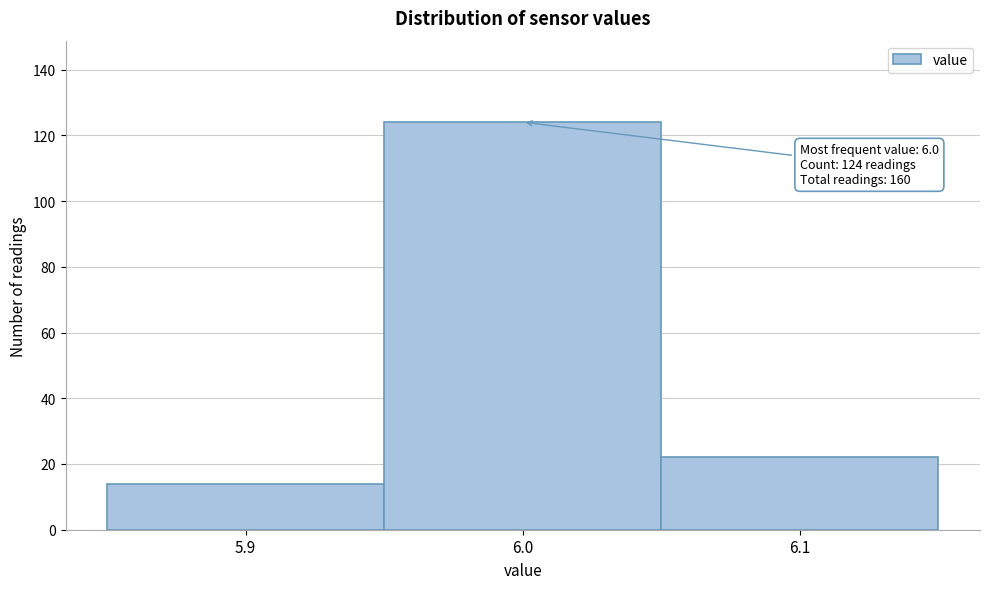

Over which range of the x-axis is the bar tallest?

5.95 to 6.05